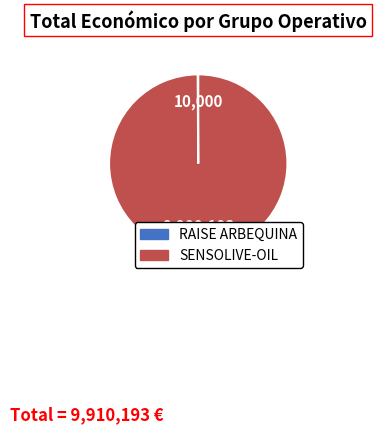

Which slice is the largest?

SENSOLIVE-OIL